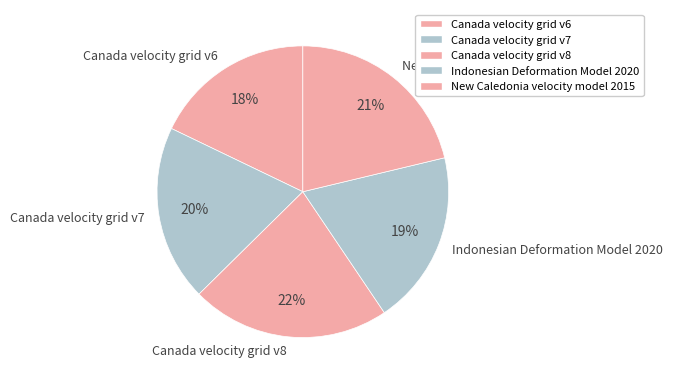

What percentage is the Indonesian Deformation Model 2020 slice, to the nearest percent?

19%